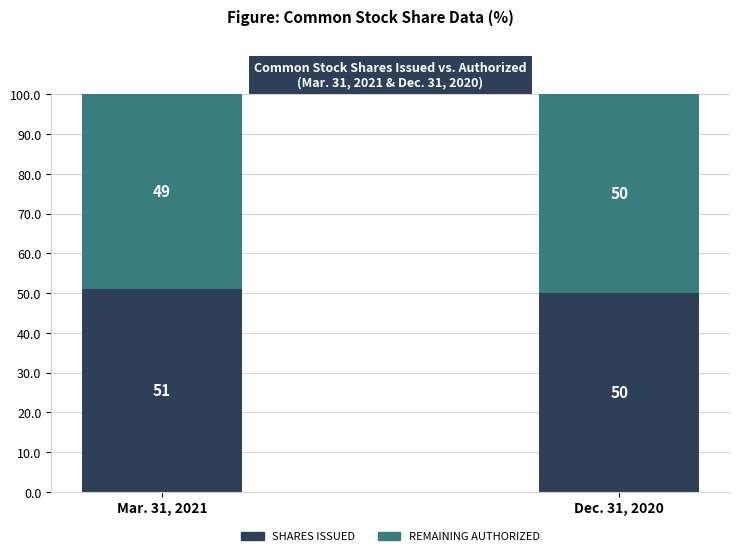

Reading left to right, list the values for the Shares Issued series.

Mar. 31, 2021=51	Dec. 31, 2020=50